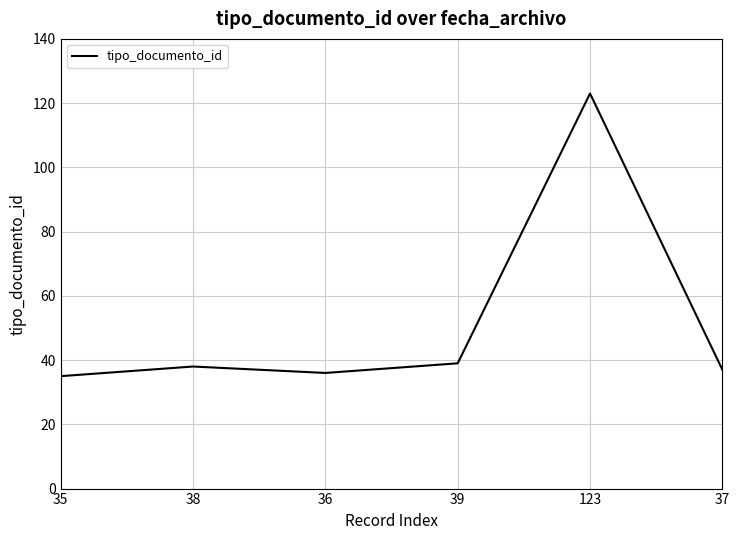

How many lines are shown in the chart?

1